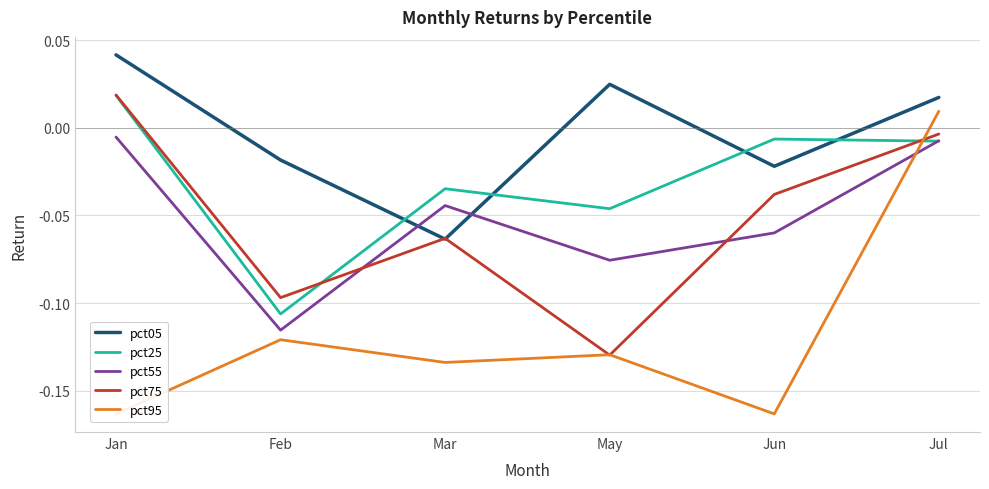

Is it true that pct25 equals 0.0 at Jan?

True